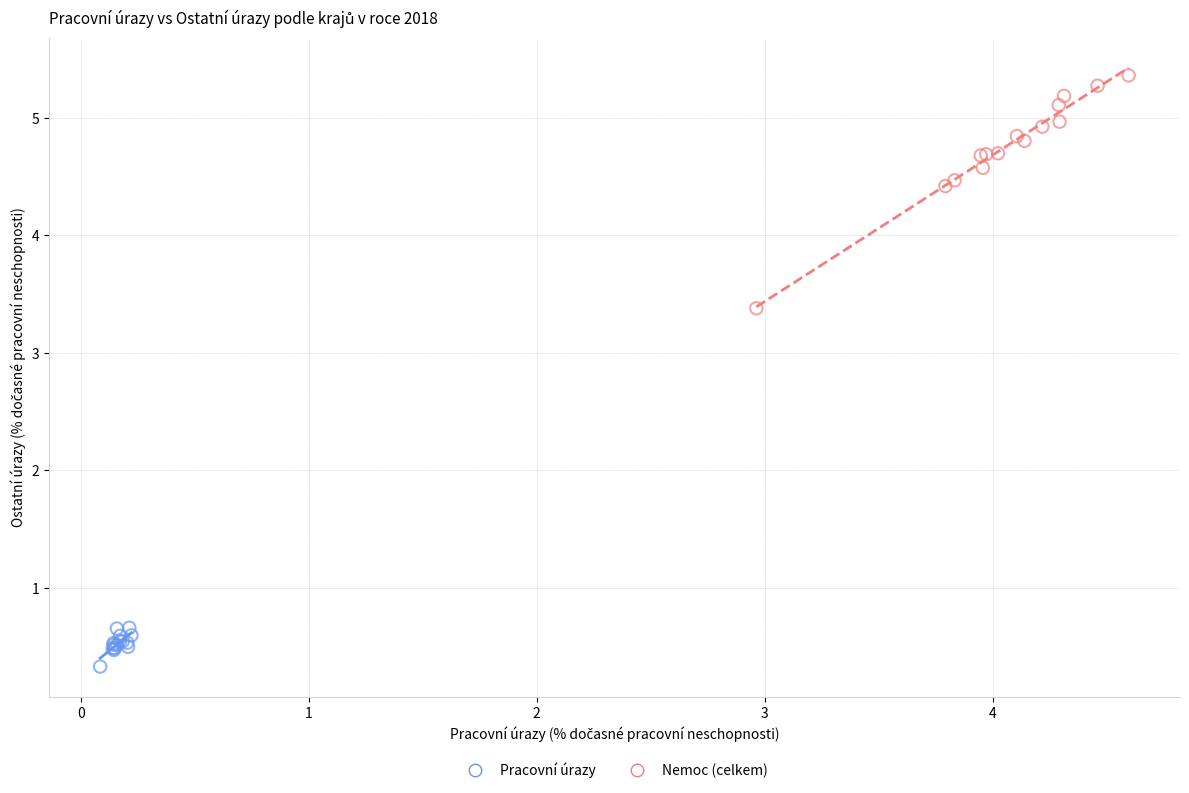

Which series contains the lowest Y value?

Pracovní úrazy